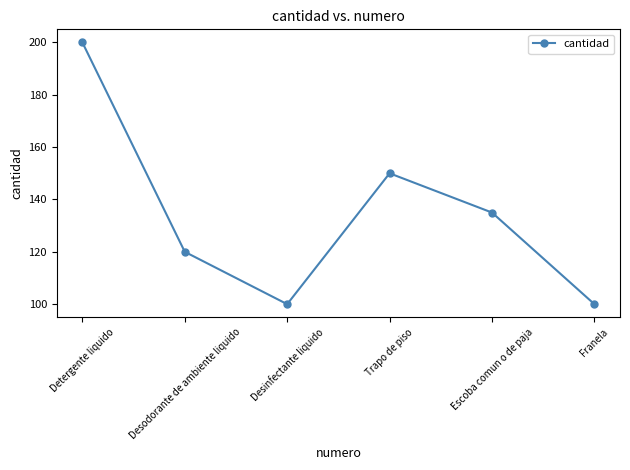

What is the greatest value displayed?

200